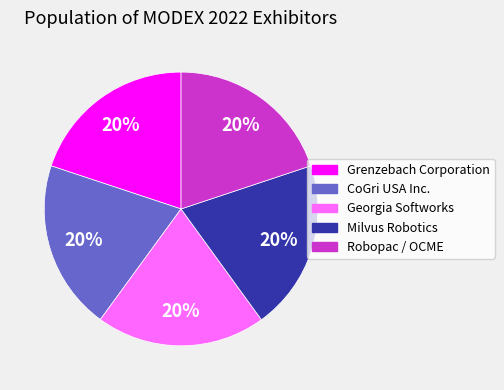

Combined, do Grenzebach Corporation and Robopac / OCME account for over 50%?

No